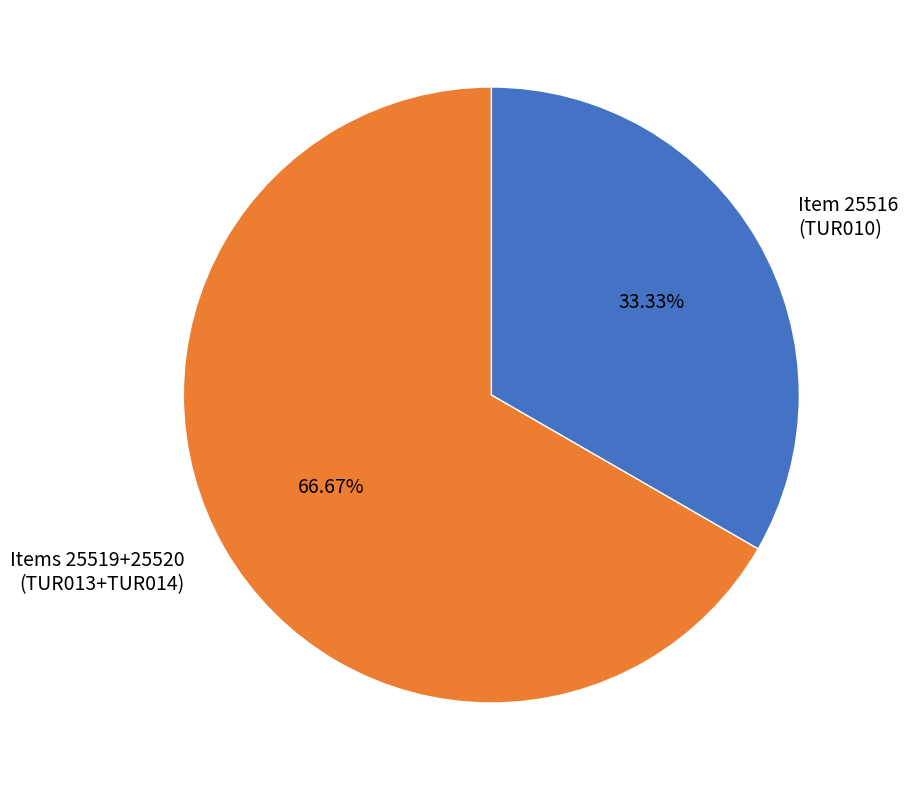

Rank the categories by value from lowest to highest.

Item 25516 (TUR010), Items 25519+25520 (TUR013+TUR014)